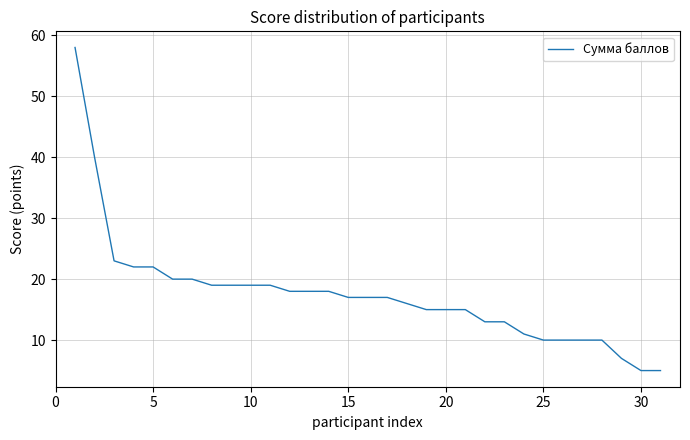

What is the smallest value displayed?

5